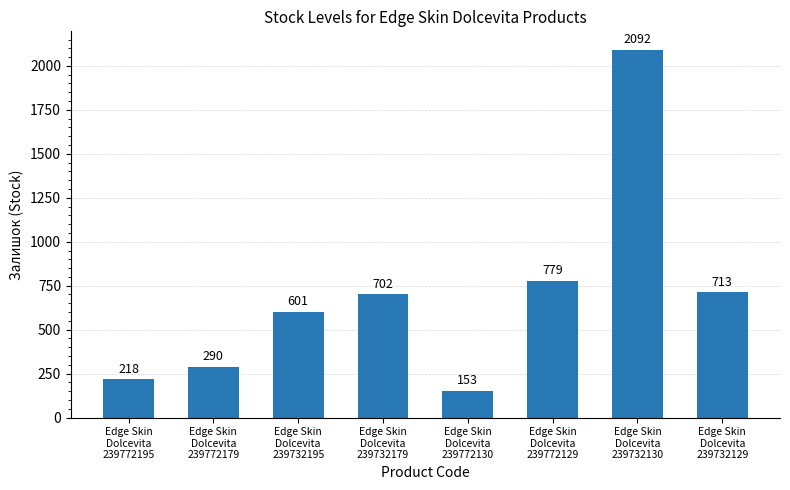

Which label corresponds to the largest value in the chart?

Edge Skin
Dolcevita
239732130